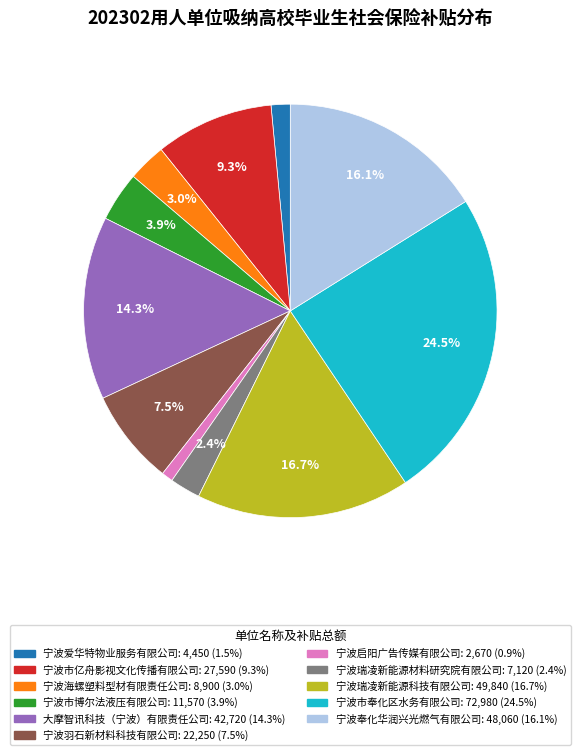

What is the smallest slice in the pie chart?

宁波启阳广告传媒有限公司